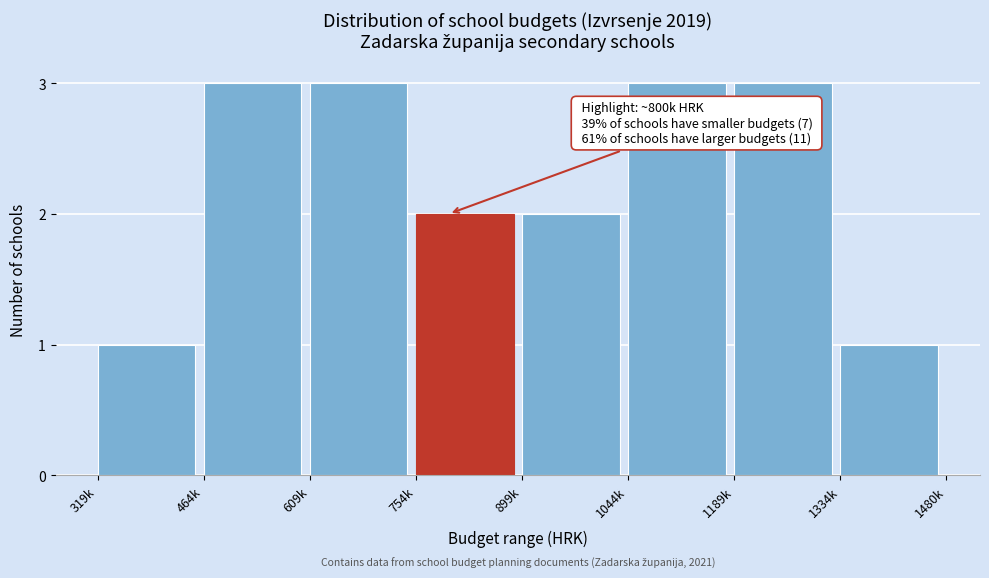

Reading right to left, list all the values displayed in this chart.

1	3	3	2	2	3	3	1